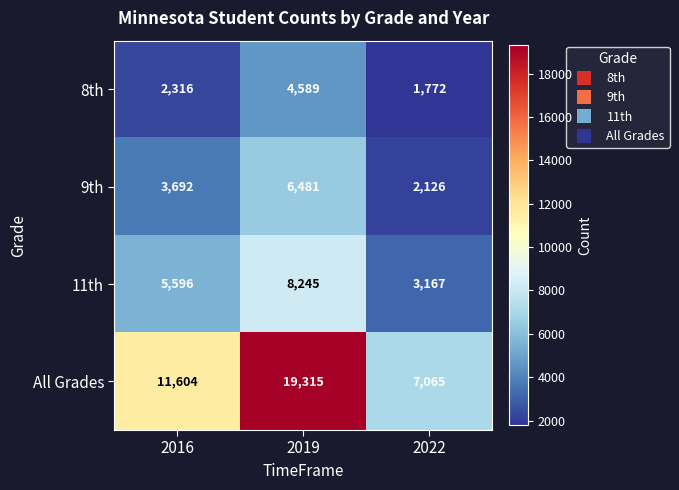

Which series has the largest range (max minus min)?

All Grades